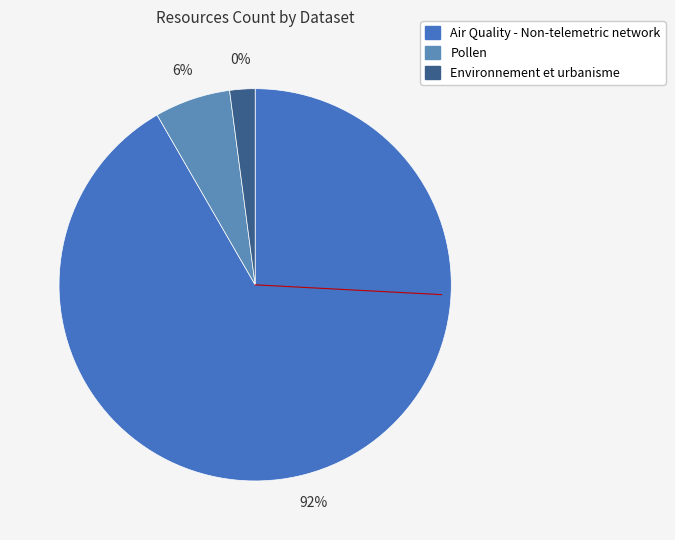

Do Pollen and Air Quality - Non-telemetric network together represent more than half of the pie?

Yes